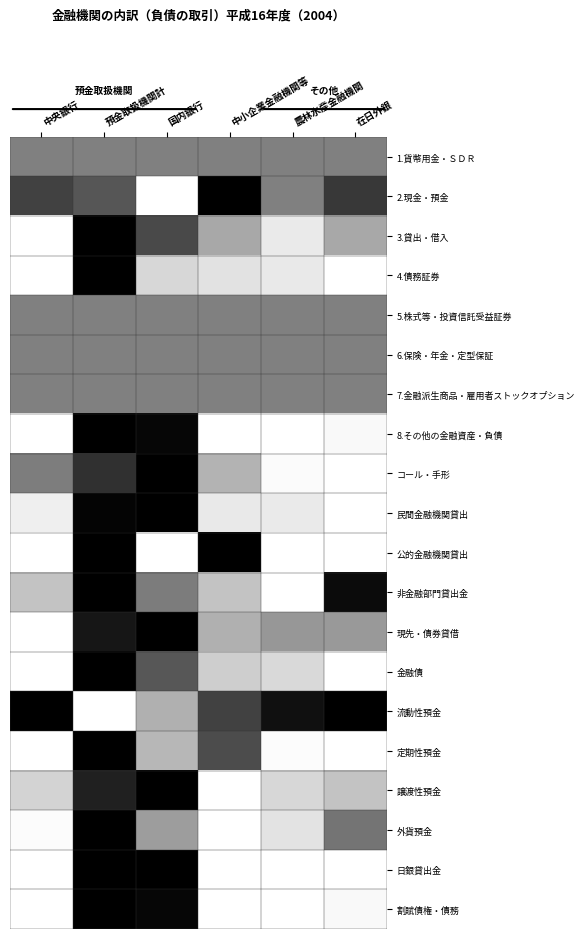

How many series are shown in this chart?

20